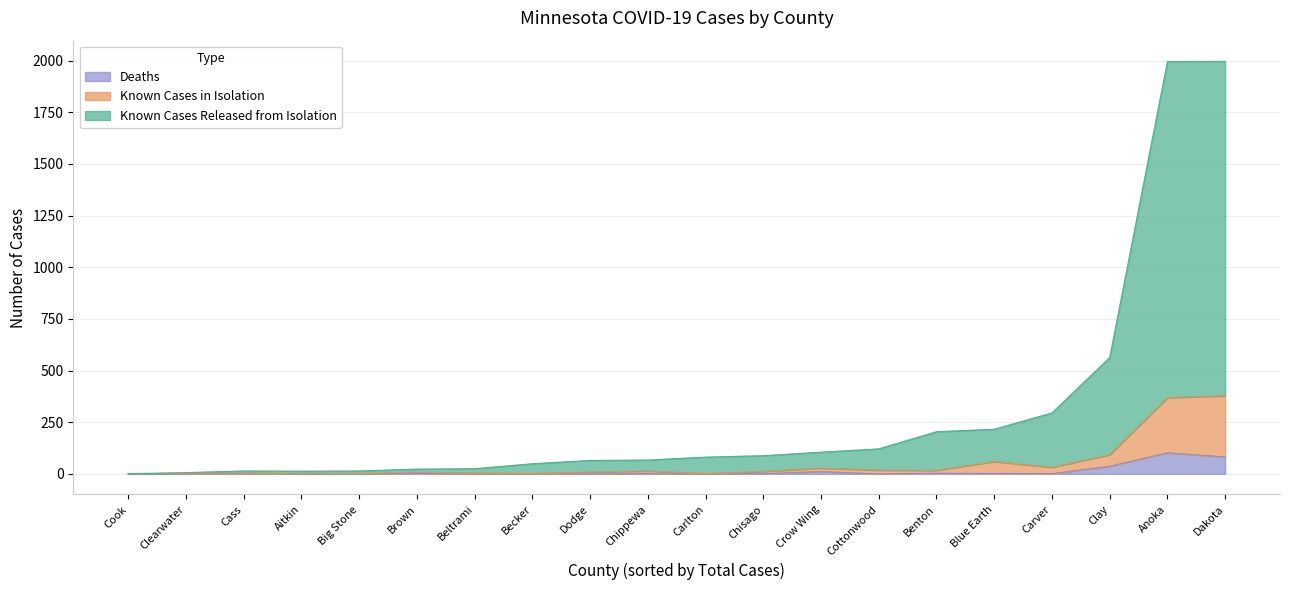

Which has a higher value, Benton or Clearwater?

Benton